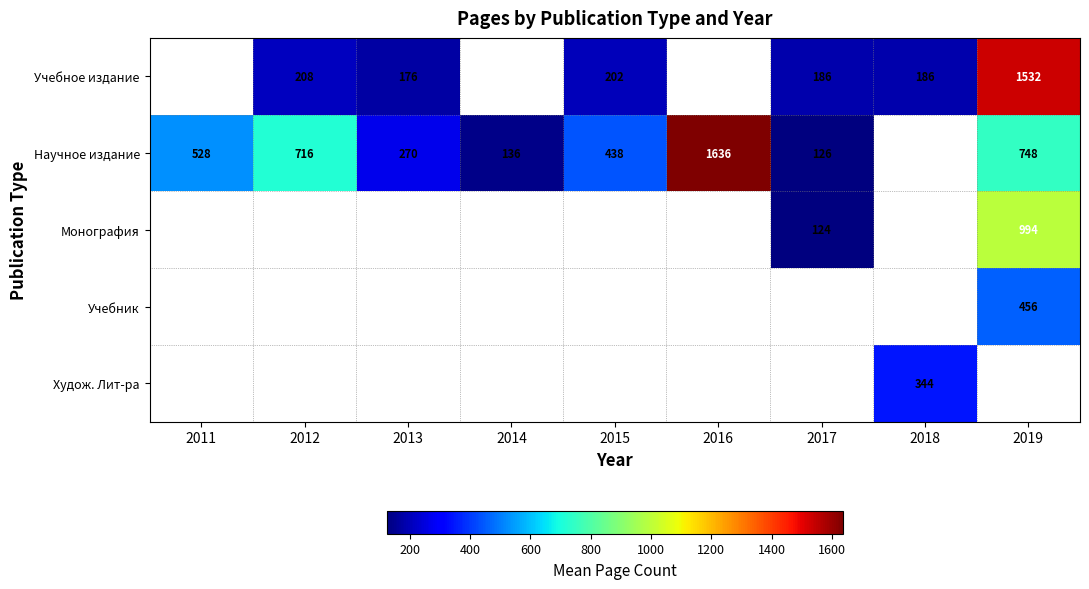

Which label corresponds to the largest value in the chart?

2016